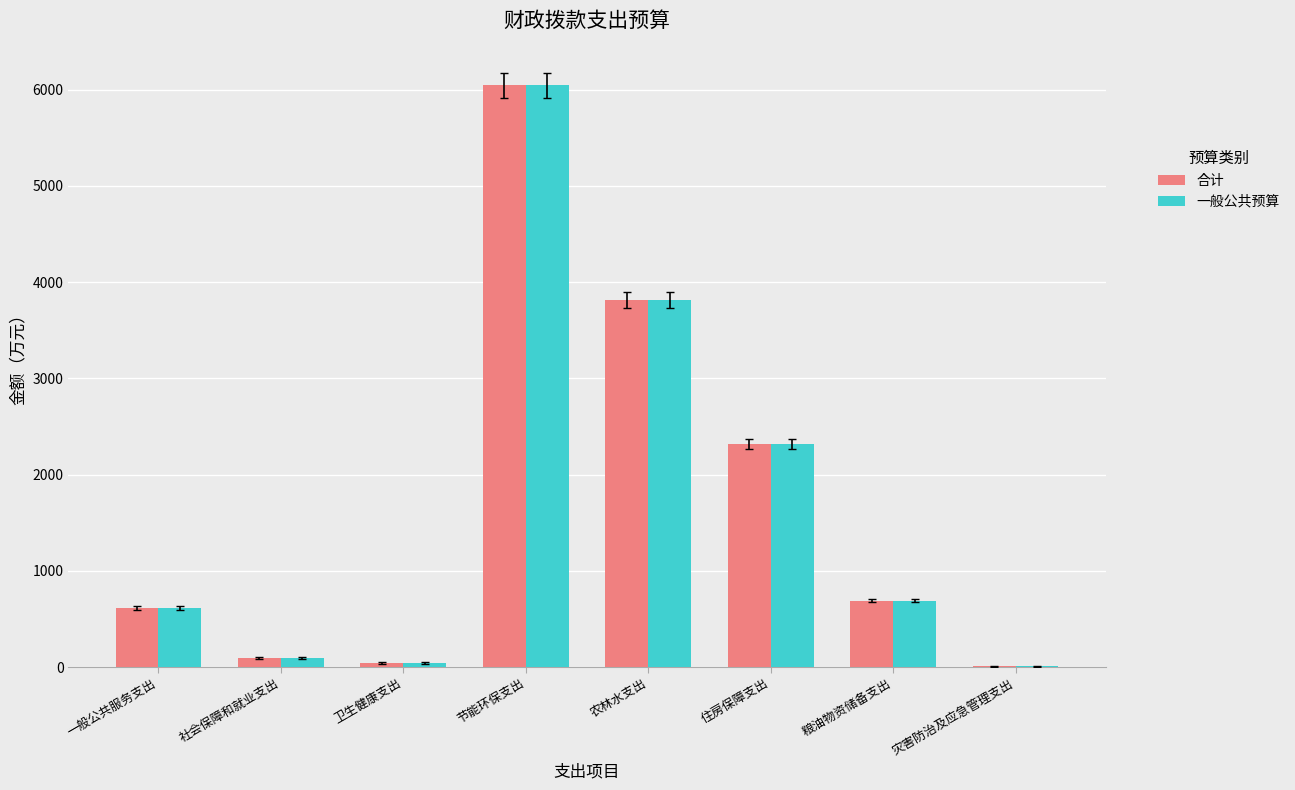

Reading left to right, transcribe all the data shown in this chart.

合计: 一般公共服务支出=611.6	社会保障和就业支出=93.8	卫生健康支出=42.1	节能环保支出=6042.0	农林水支出=3815.7	住房保障支出=2313.6	粮油物资储备支出=689.8	灾害防治及应急管理支出=10.0
一般公共预算: 一般公共服务支出=611.6	社会保障和就业支出=93.8	卫生健康支出=42.1	节能环保支出=6042.0	农林水支出=3815.7	住房保障支出=2313.6	粮油物资储备支出=689.8	灾害防治及应急管理支出=10.0